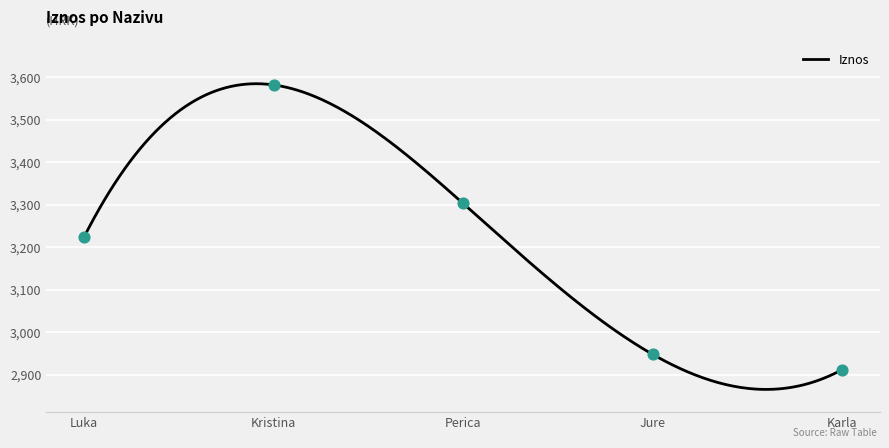

Which has a higher value, Karla or Luka?

Luka